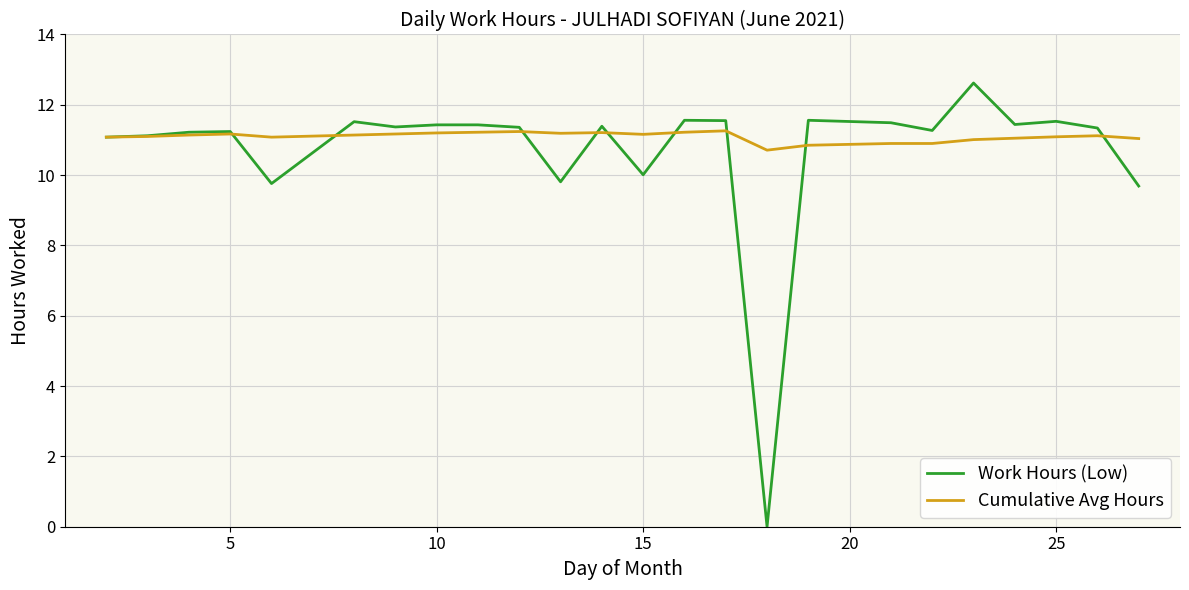

List the series in order of their peak value, lowest first.

Cumulative Avg Hours, Work Hours (Low)